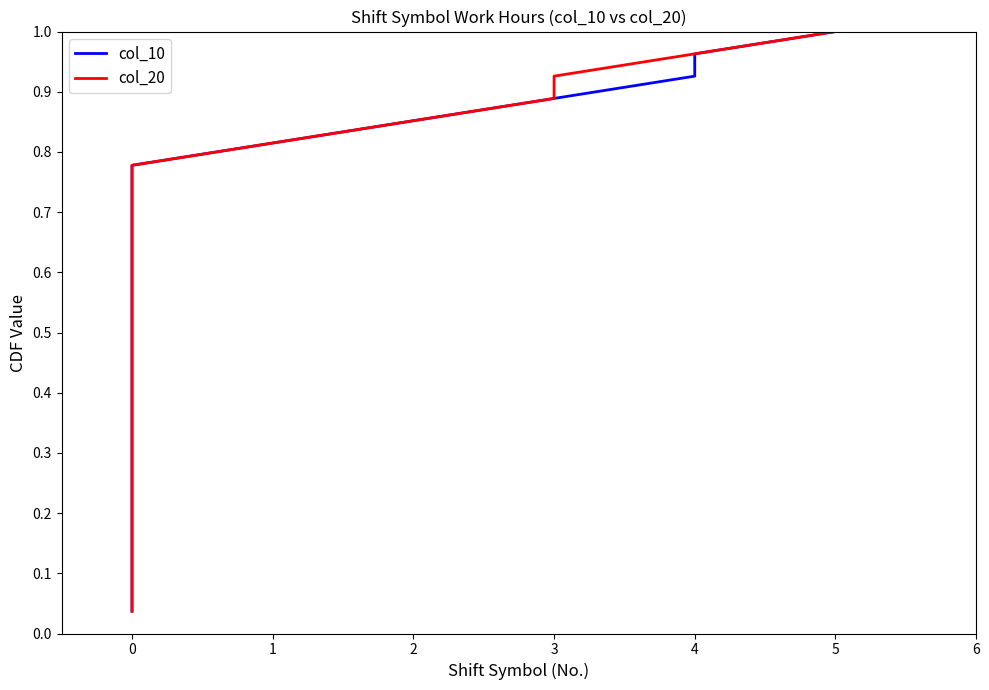

What are all the series names shown in the legend?

col_10, col_20